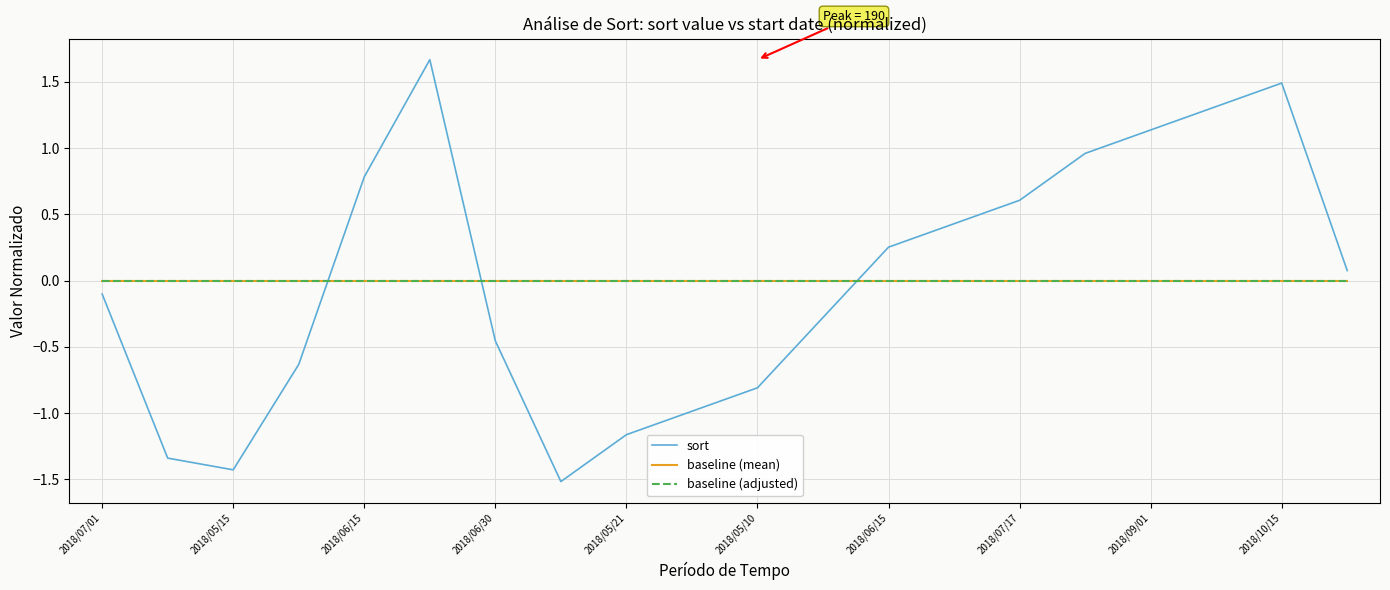

Rank the series by their maximum value, from highest to lowest.

sort, baseline (mean), baseline (adjusted)